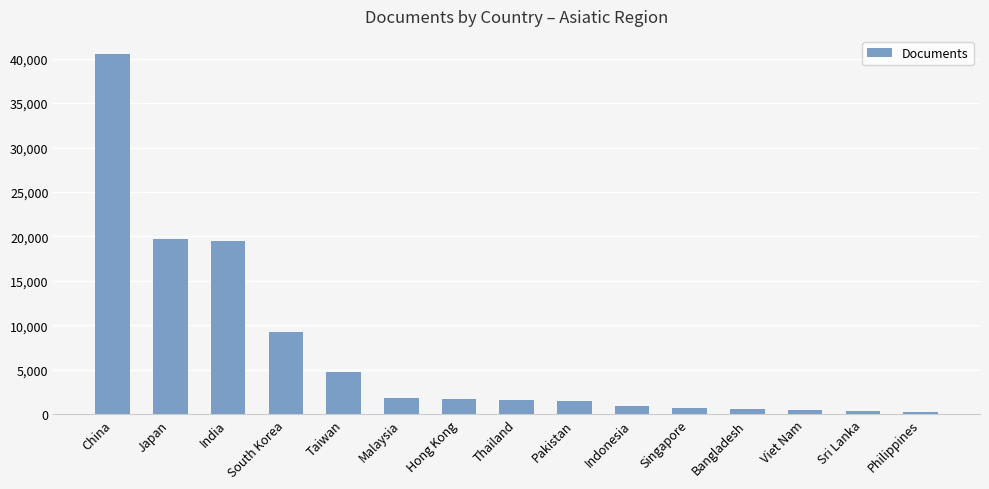

What is the difference between the maximum and second lowest values?

40195